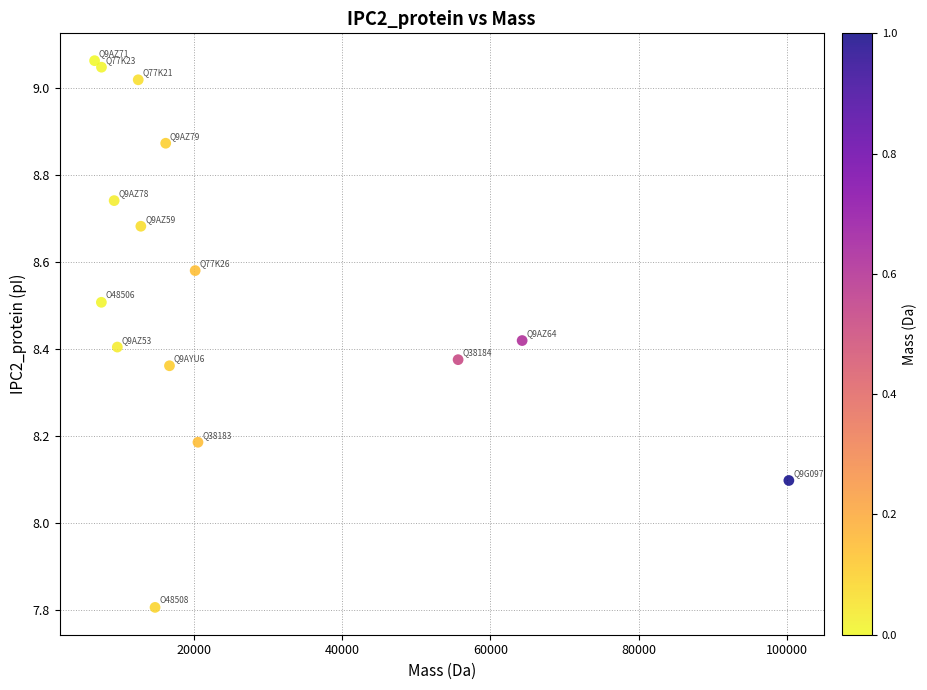

What is the range of Y values (max minus min)?

1.3